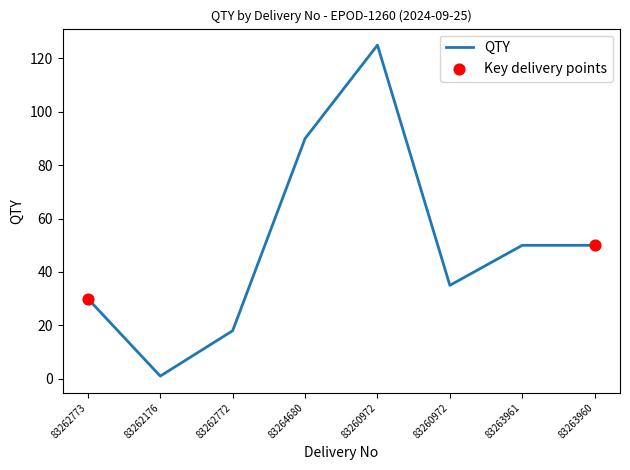

What is the change in value from 83262772 to 83263961?

+32